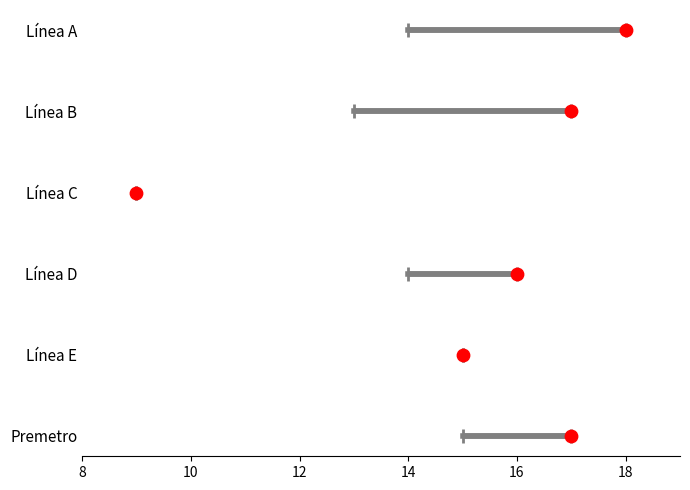

Which series has the largest total across all categories?

Línea A